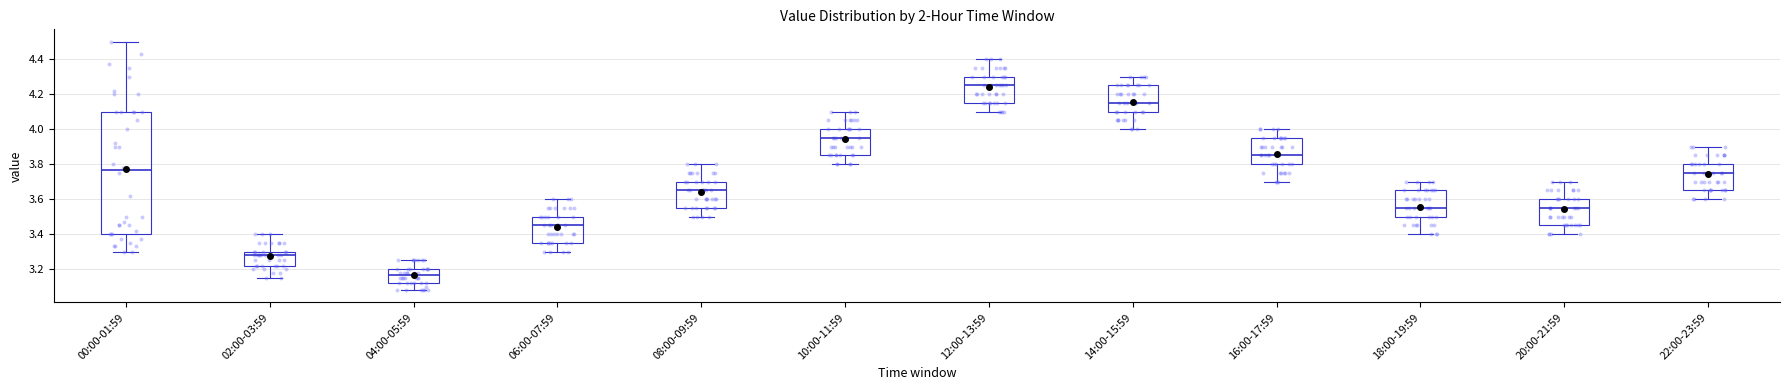

Reading left to right, transcribe this box plot: for each box, give where its median line is, the range the box spans, and where its two whiskers end, as read against the y-axis. The values are not printed on the chart, so give them approximately, as read against the axis.

00:00-01:59: median 3.76, box 3.40 to 4.10, whiskers 3.30 to 4.50
02:00-03:59: median 3.28, box 3.22 to 3.30, whiskers 3.16 to 3.40
04:00-05:59: median 3.16, box 3.12 to 3.20, whiskers 3.08 to 3.26
06:00-07:59: median 3.46, box 3.36 to 3.50, whiskers 3.30 to 3.60
08:00-09:59: median 3.66, box 3.56 to 3.70, whiskers 3.50 to 3.80
10:00-11:59: median 3.96, box 3.86 to 4.00, whiskers 3.80 to 4.10
12:00-13:59: median 4.26, box 4.16 to 4.30, whiskers 4.10 to 4.40
14:00-15:59: median 4.16, box 4.10 to 4.26, whiskers 4.00 to 4.30
16:00-17:59: median 3.86, box 3.80 to 3.96, whiskers 3.70 to 4.00
18:00-19:59: median 3.56, box 3.50 to 3.66, whiskers 3.40 to 3.70
20:00-21:59: median 3.56, box 3.46 to 3.60, whiskers 3.40 to 3.70
22:00-23:59: median 3.76, box 3.66 to 3.80, whiskers 3.60 to 3.90